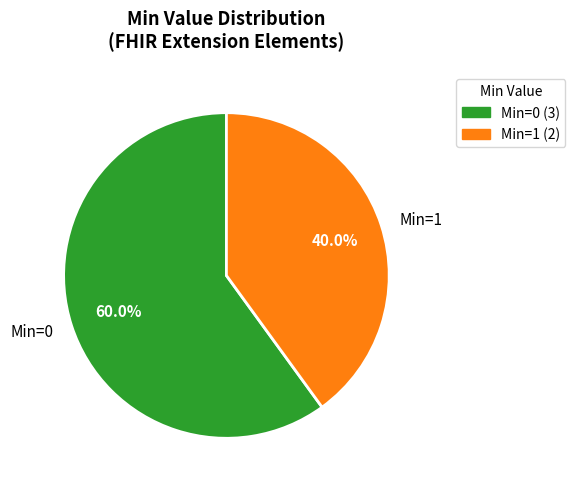

To the nearest percent, what is the difference between the largest and smallest slice percentages?

20%